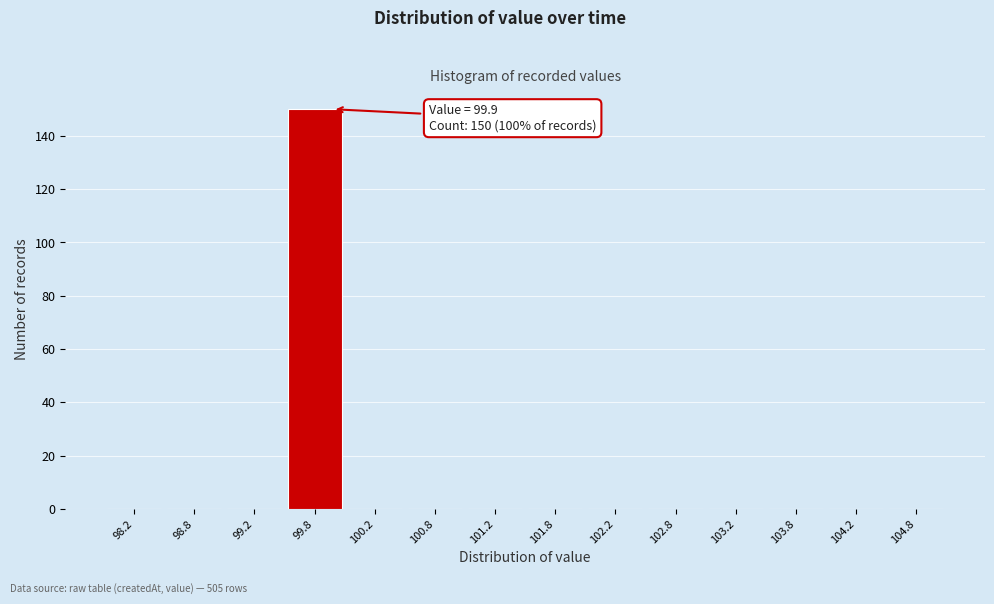

Over which range of the x-axis is the bar tallest?

99.5 to 100.0